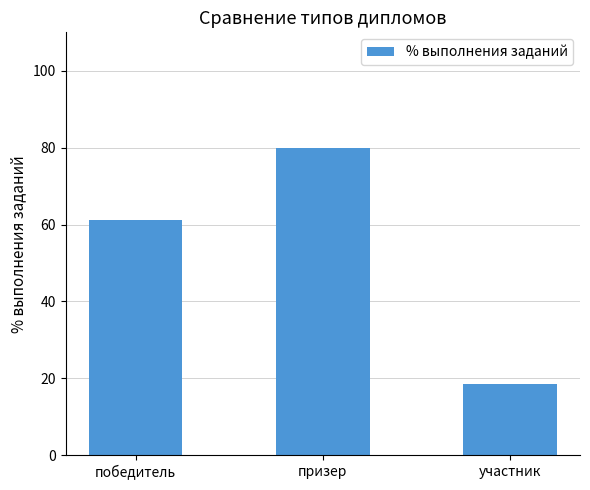

What is the difference between the maximum and minimum values?

61.5